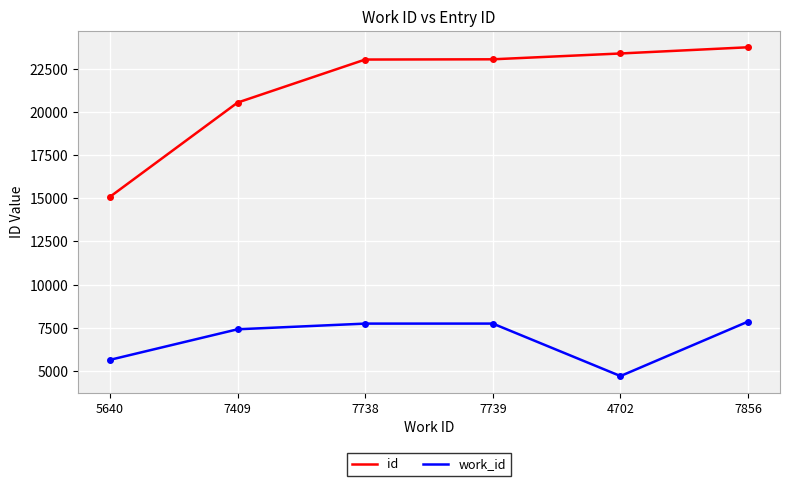

Is the value of id at 7409 greater than the value of work_id at 7409?

Yes